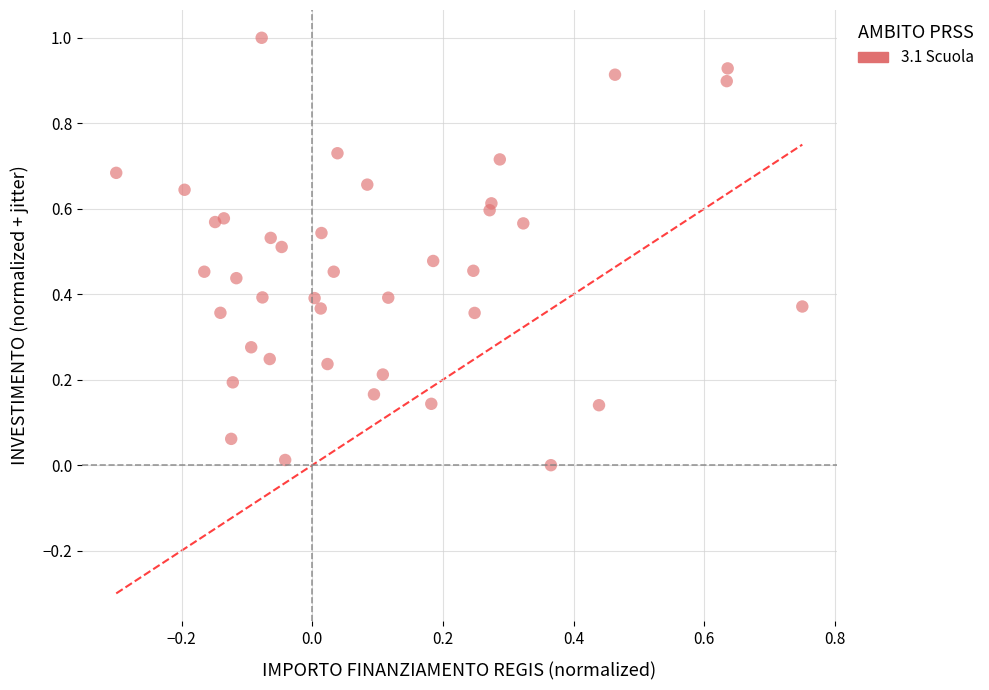

What is the range of Y values (max minus min)?

1.0